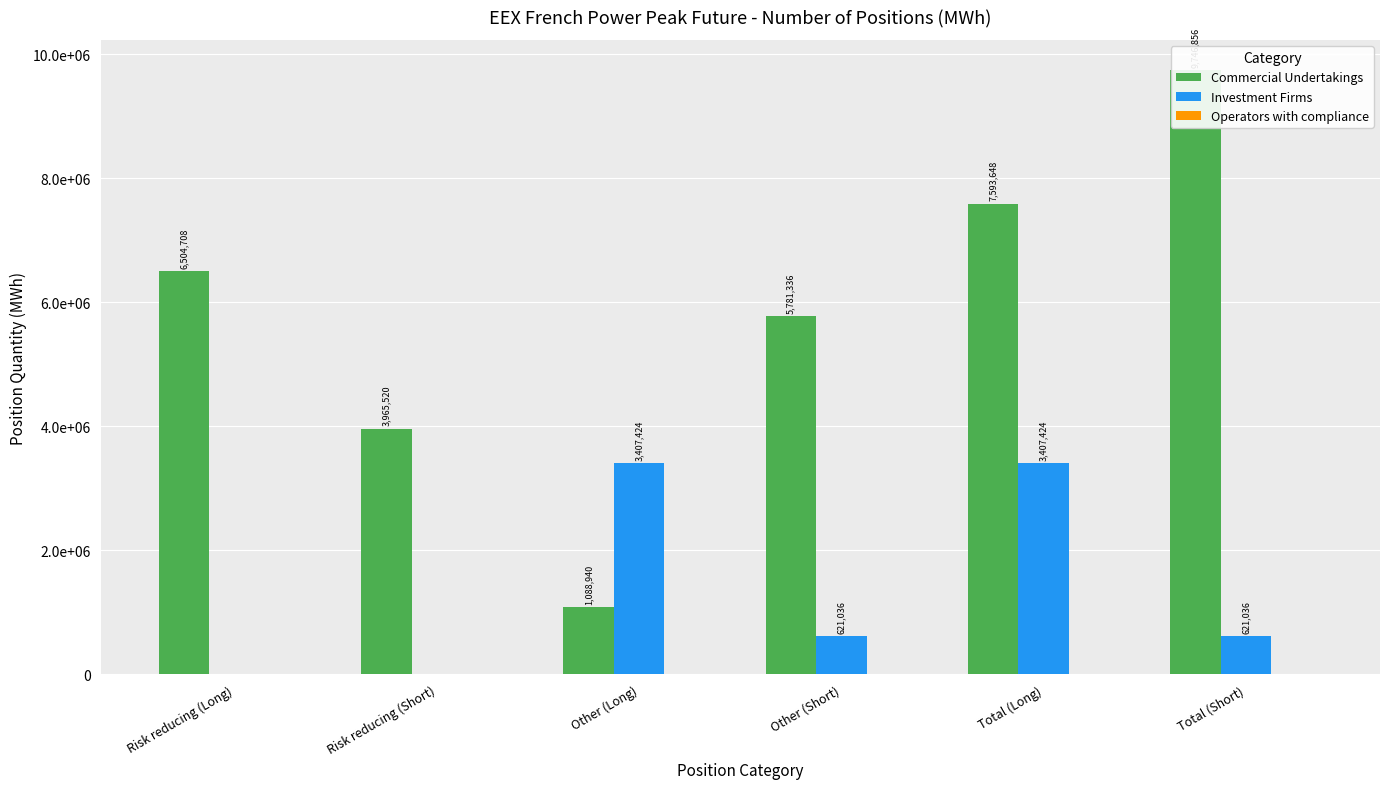

At which category is the sum across all series the highest?

Total (Long)